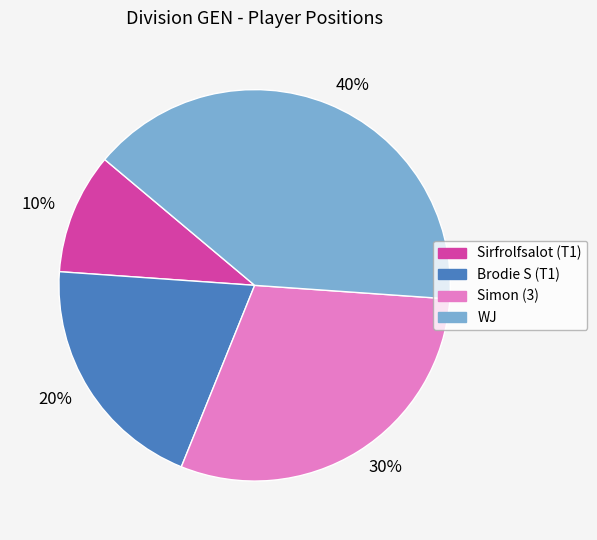

Approximately how many times larger is the value at Sirfrolfsalot (T1) compared to Simon (3)?

0.3